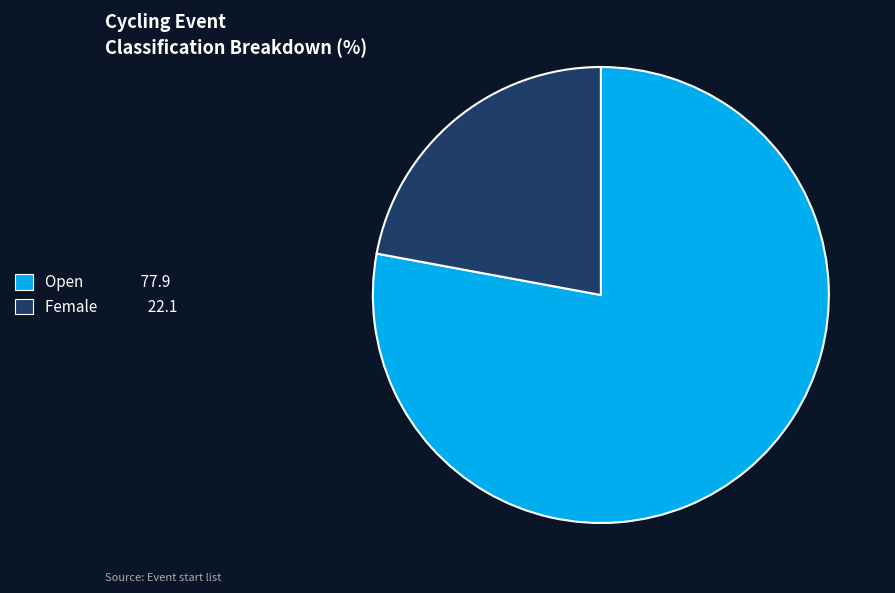

Which slice represents more than half of the pie?

Open